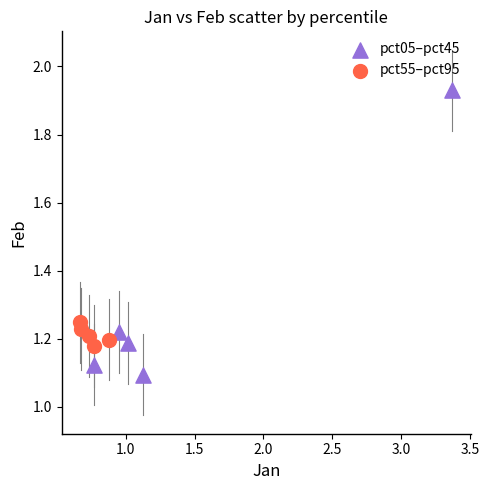

Which series reaches the minimum Y coordinate?

pct05–pct45